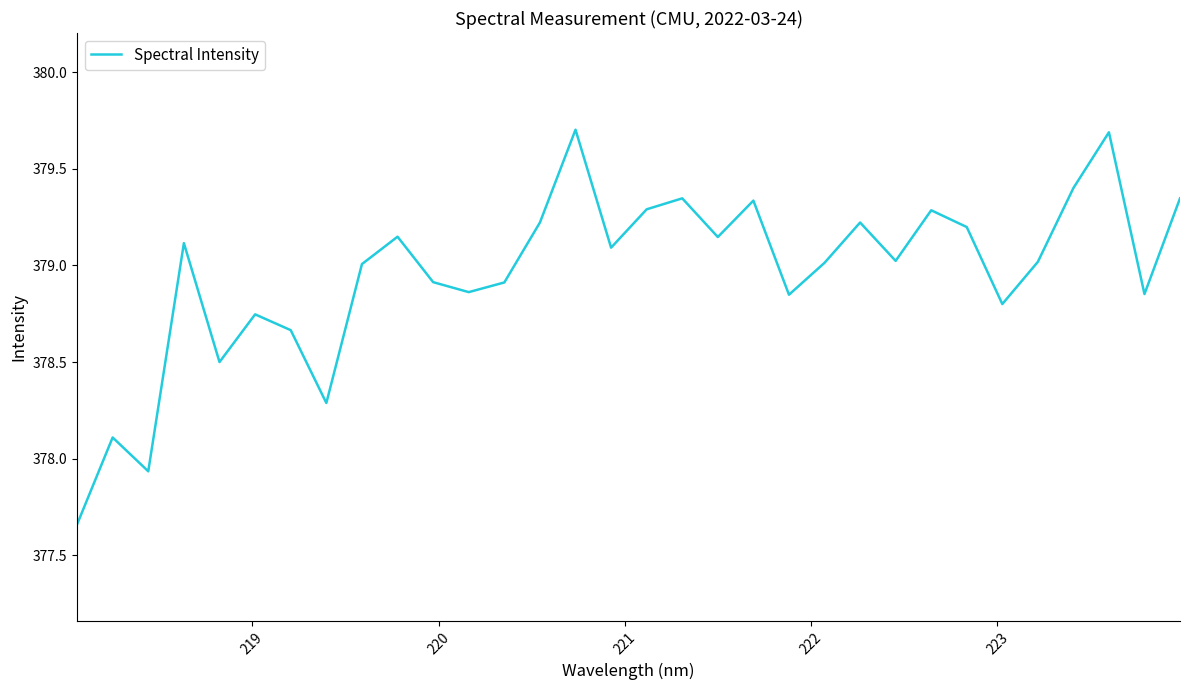

What is the maximum value shown in the chart?

379.7